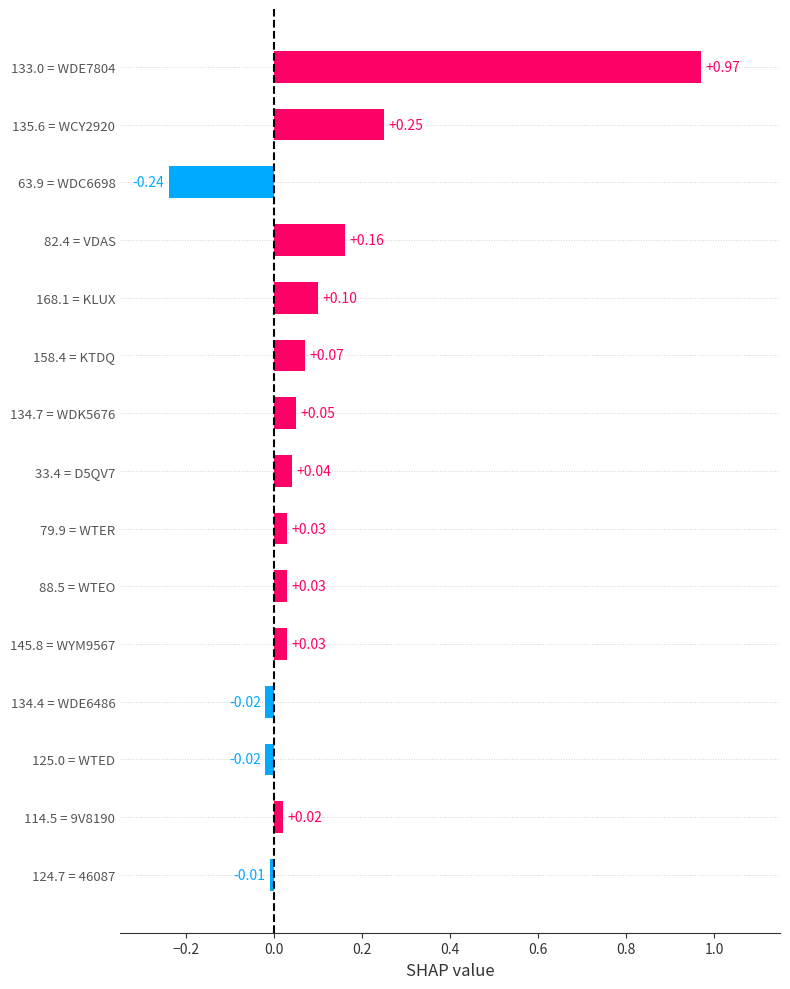

What is the difference between the maximum and minimum values?

1.2